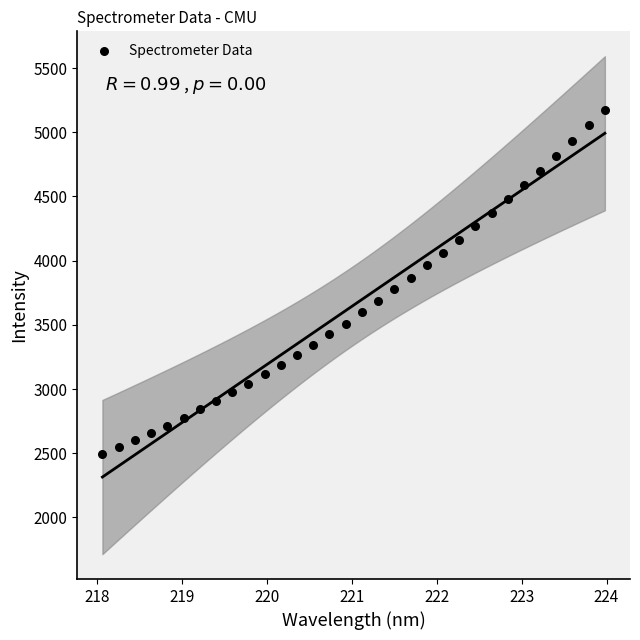

What is the range of Y values (max minus min)?

2684.7